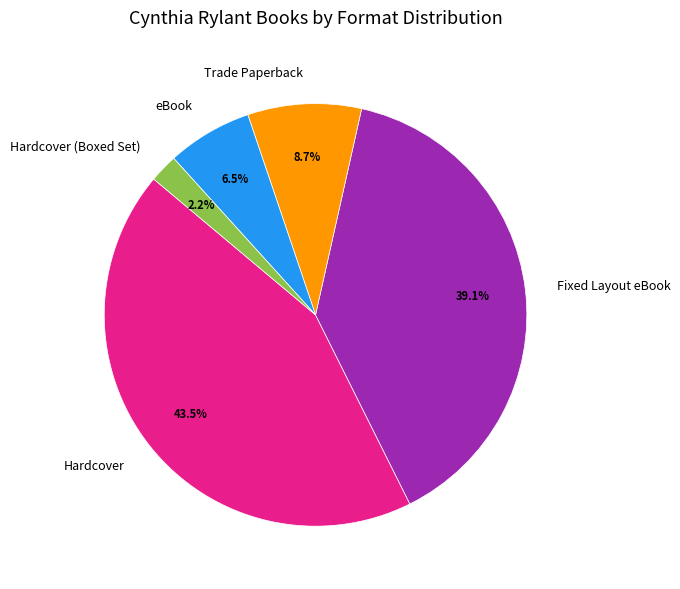

To the nearest percent, what is the average slice percentage?

20%